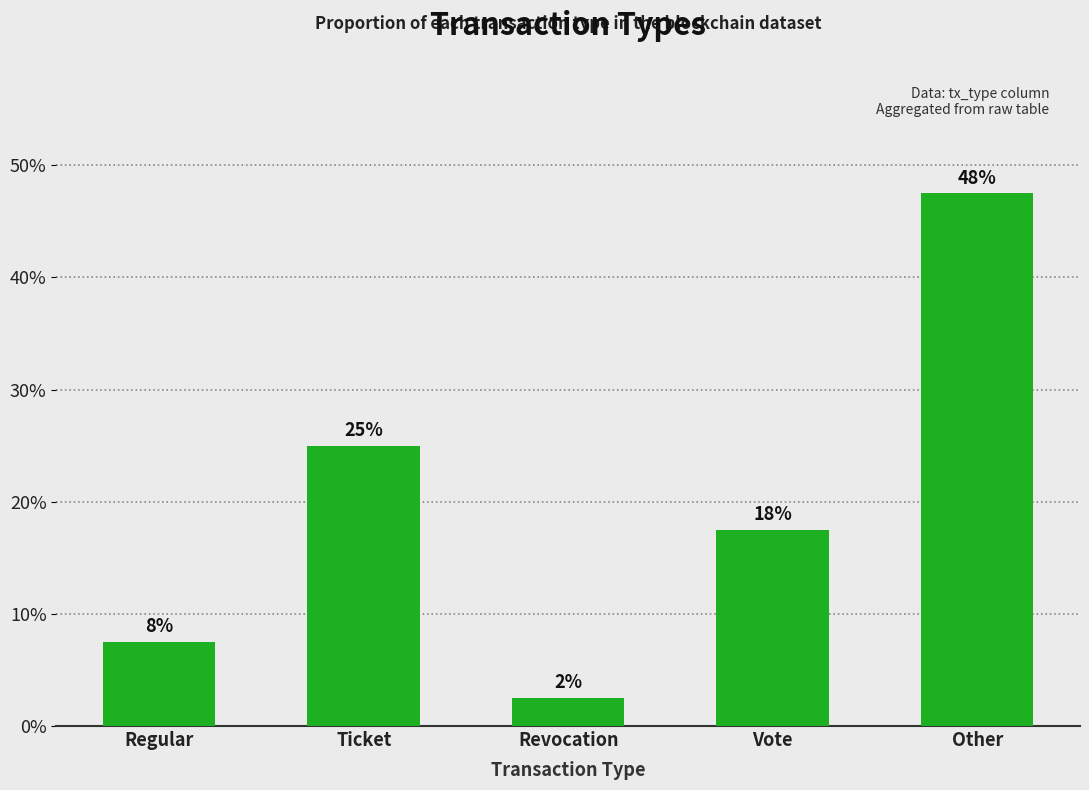

List the labels in order of value, smallest first.

Revocation, Regular, Vote, Ticket, Other